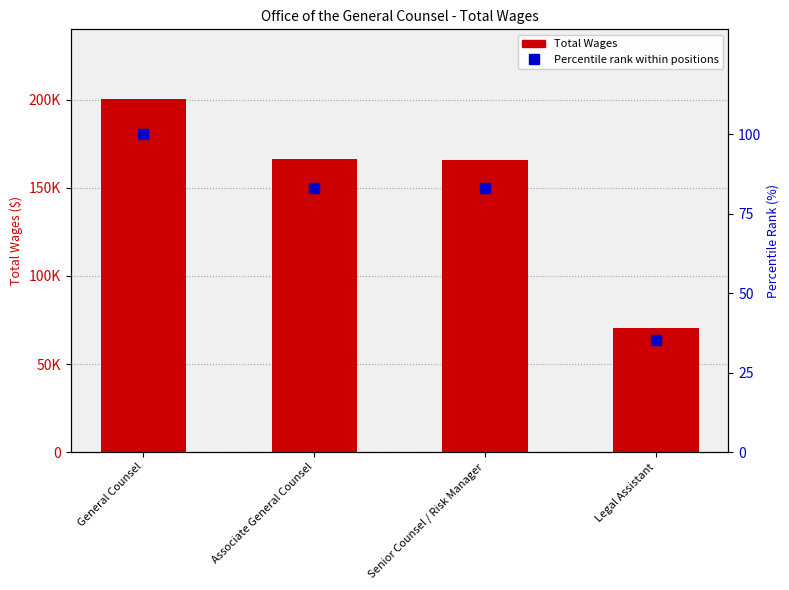

Is the value of Percentile rank within positions at Legal Assistant greater than the value of Total Wages at General Counsel?

No